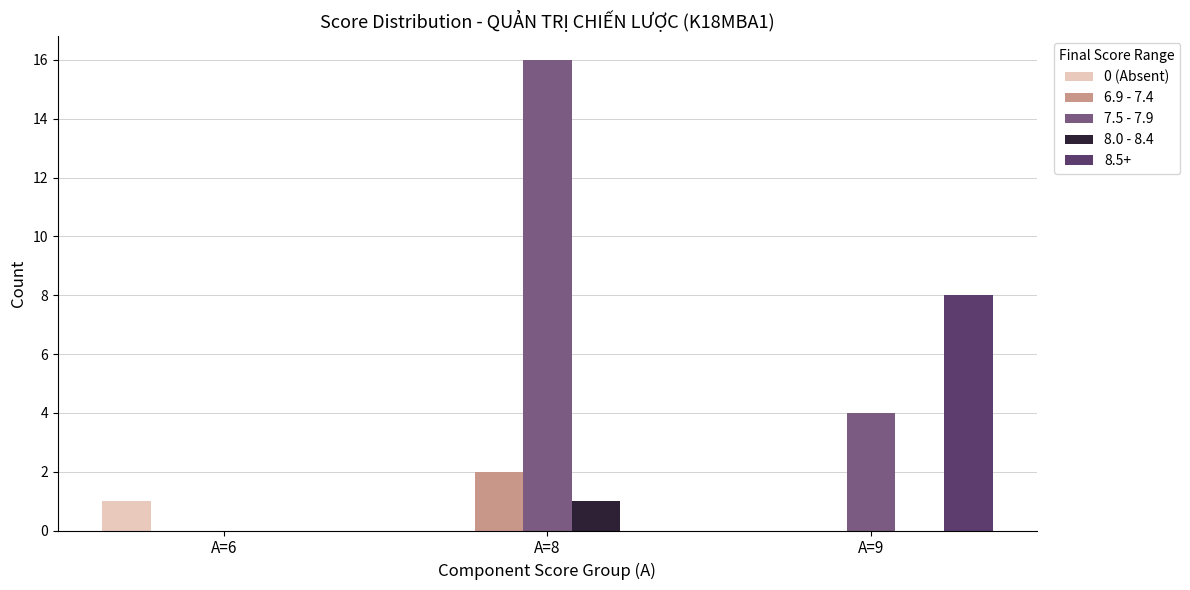

At which category is the sum across all series the highest?

A=8